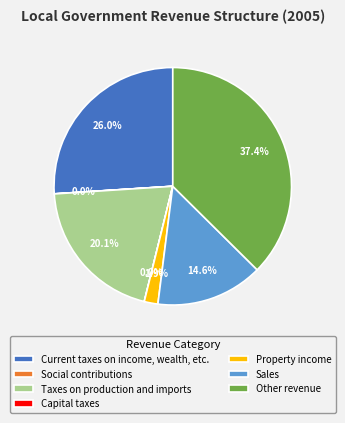

Do Other revenue and Property income together represent more than half of the pie?

No